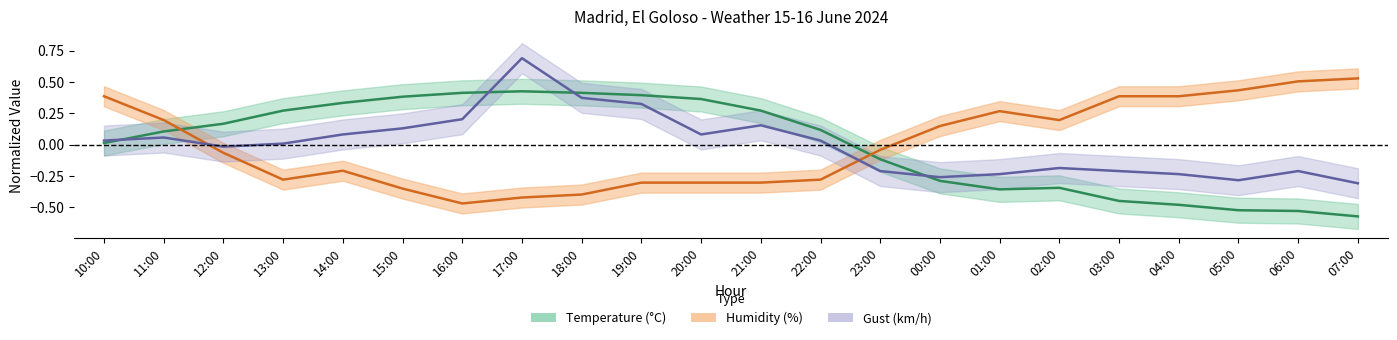

At which label does Temperature first exceed 0?

10:00